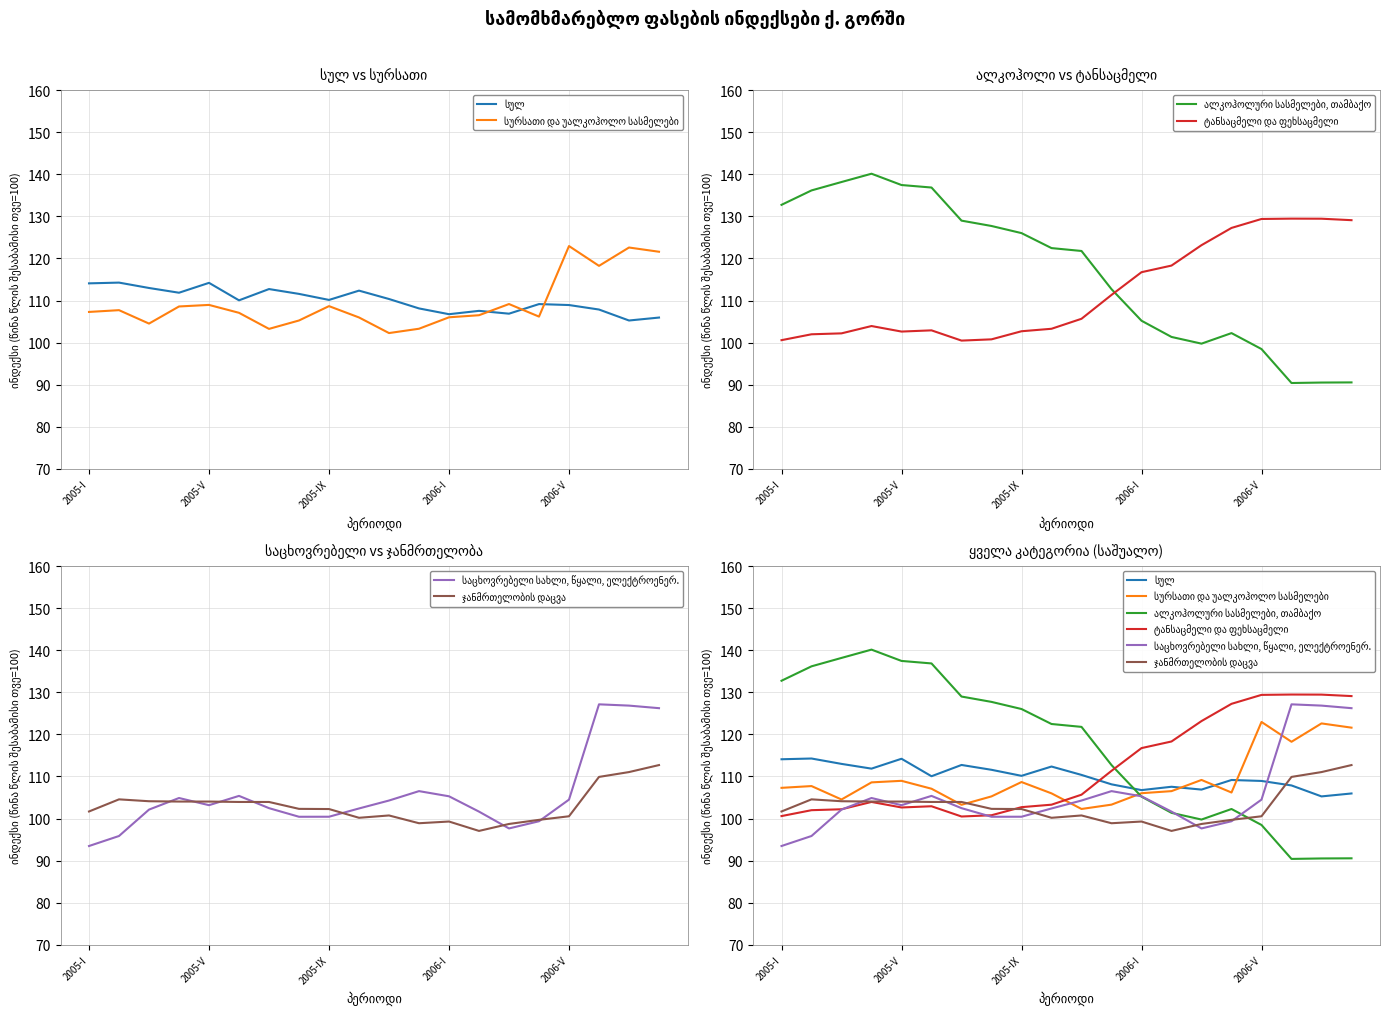

How many interior local peaks does the სურსათი და უალკოჰოლო სასმელები series have?

6